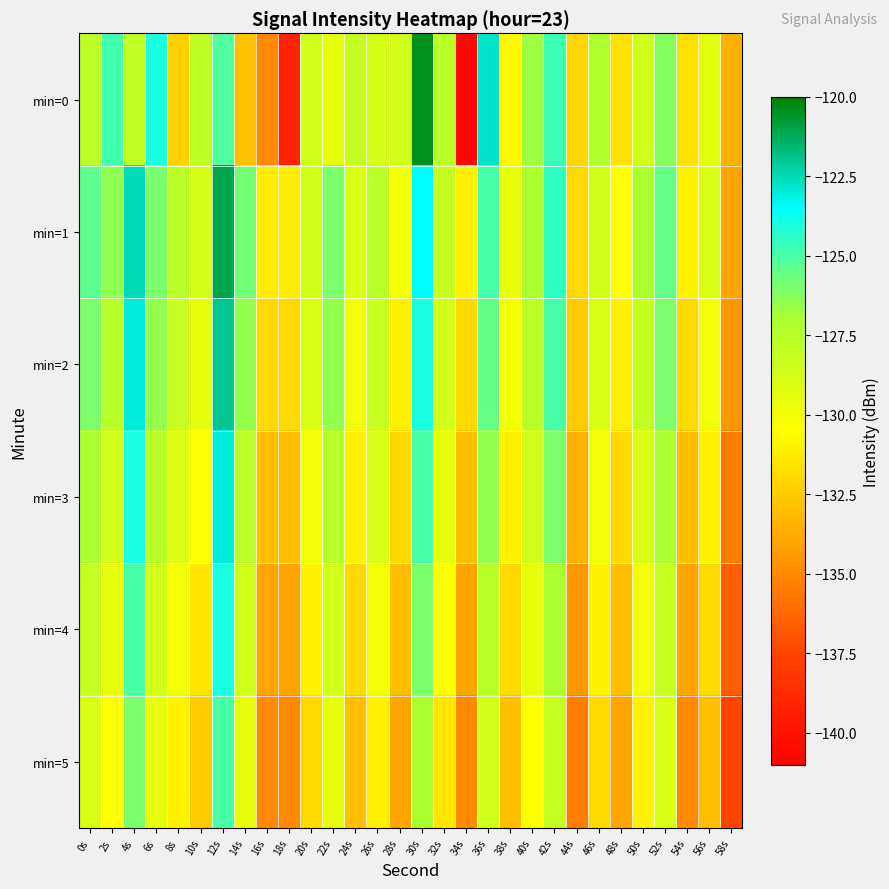

Which series has the largest total across all categories?

min=1